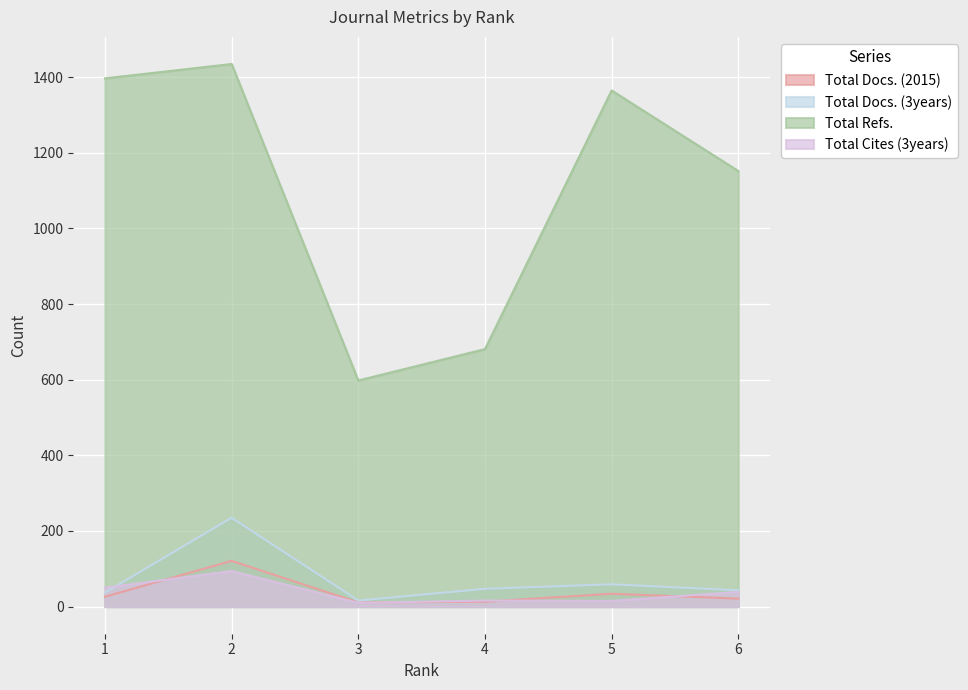

What is the spread (max minus min) of values at 1?

1371